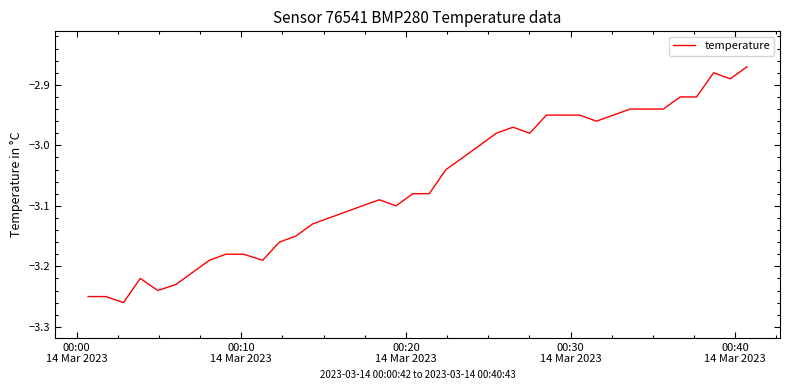

What is the sum of all values?

-122.6